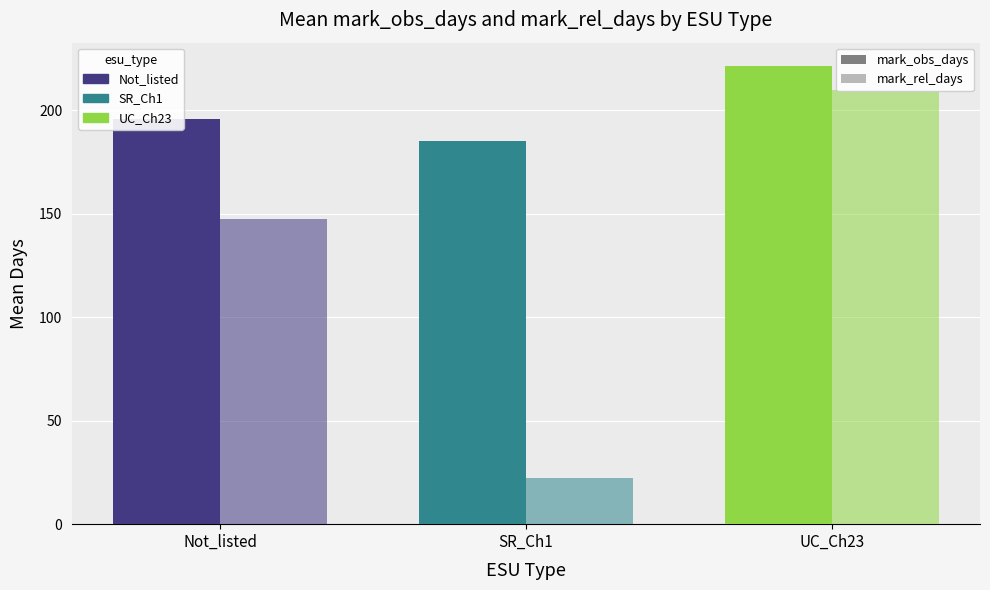

Which series changed the most between Not_listed and SR_Ch1?

mark_rel_days